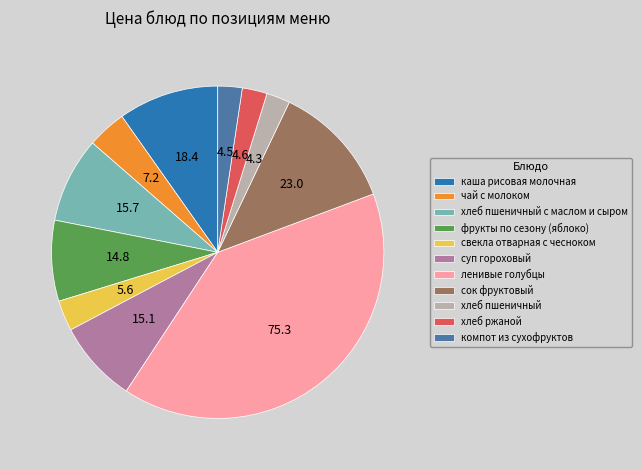

Is it true that суп гороховый is 8% of the pie?

True